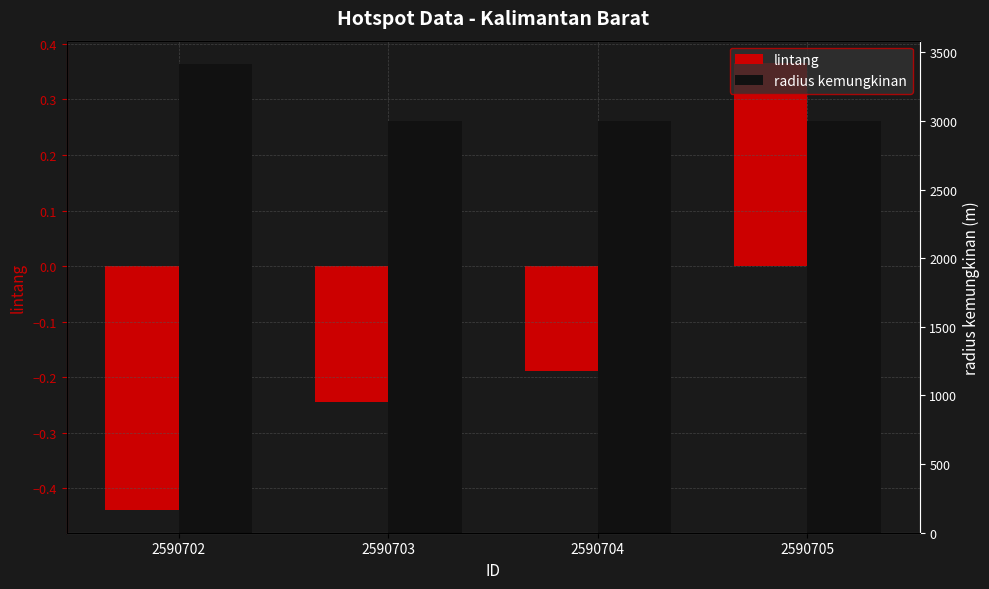

What is the value of the radius kemungkinan bar at the 1st from the left?

3414.0